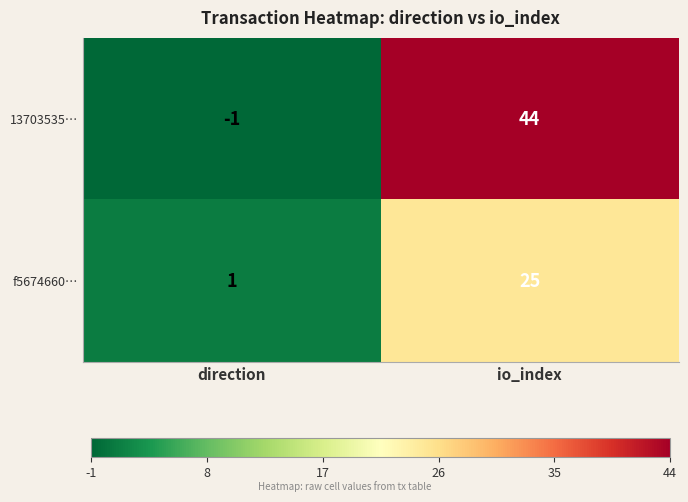

List the series in order of their peak value, highest first.

13703535…, f5674660…